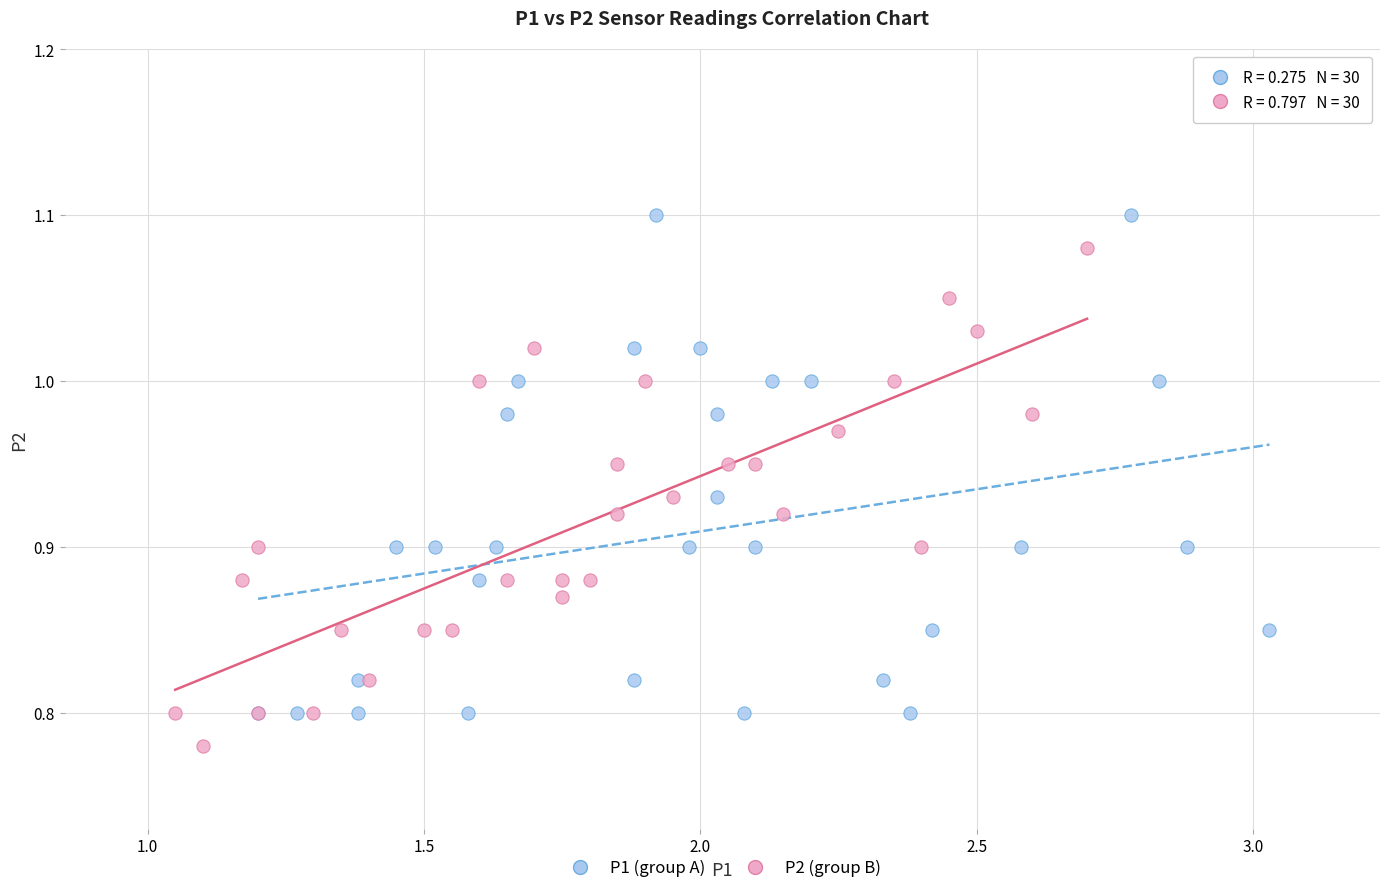

Which series reaches the maximum Y coordinate?

P1 (group A)